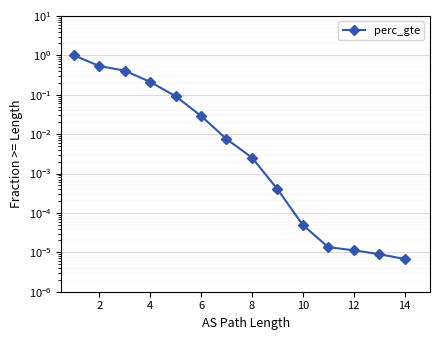

Is it true that the value at 14 is 0.0?

False